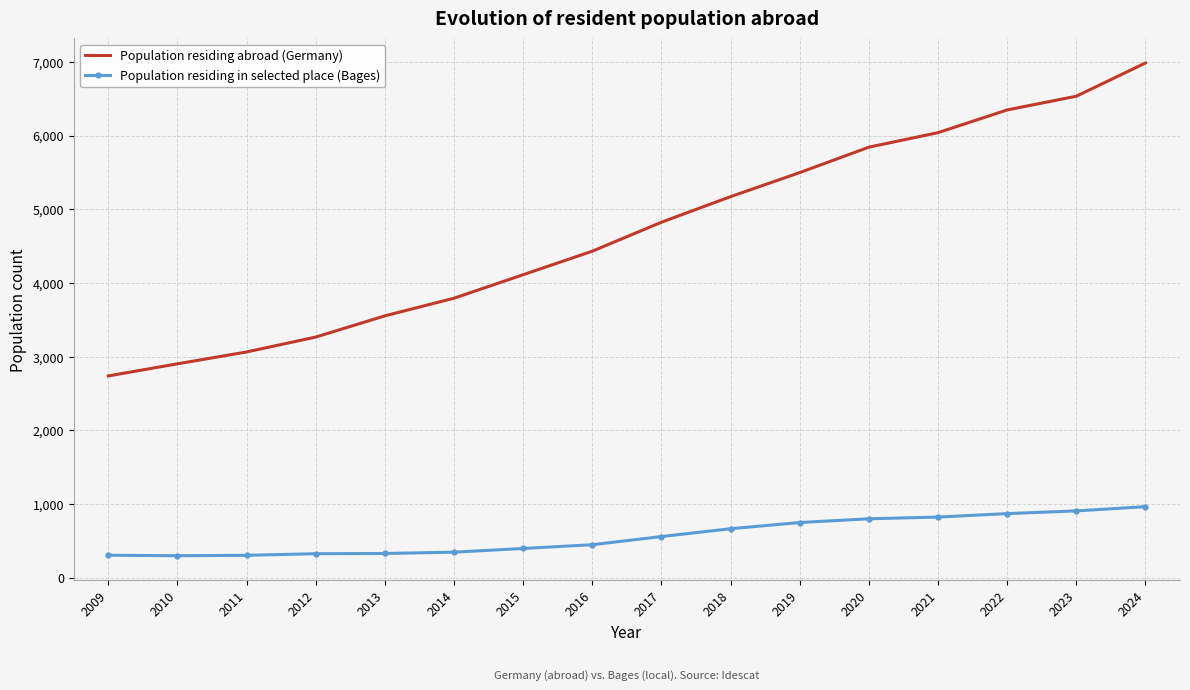

In Population residing in selected place (Bages), how many points are lower than both neighbors (excluding endpoints)?

1